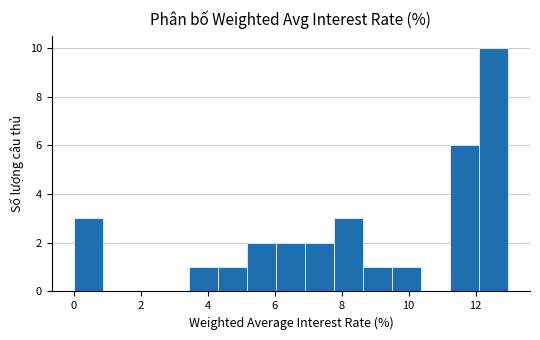

Reading left to right, list every bar in this chart as the range it spans on the x-axis followed by its height. Neither the bar edges nor the heights are printed on the chart, so give them approximately, as read against the axes.

0.0 to 0.8: 3
0.8 to 1.8: 0
1.8 to 2.6: 0
2.6 to 3.4: 0
3.4 to 4.4: 1
4.4 to 5.2: 1
5.2 to 6.0: 2
6.0 to 7.0: 2
7.0 to 7.8: 2
7.8 to 8.6: 3
8.6 to 9.6: 1
9.6 to 10.4: 1
10.4 to 11.2: 0
11.2 to 12.2: 6
12.2 to 13.0: 10